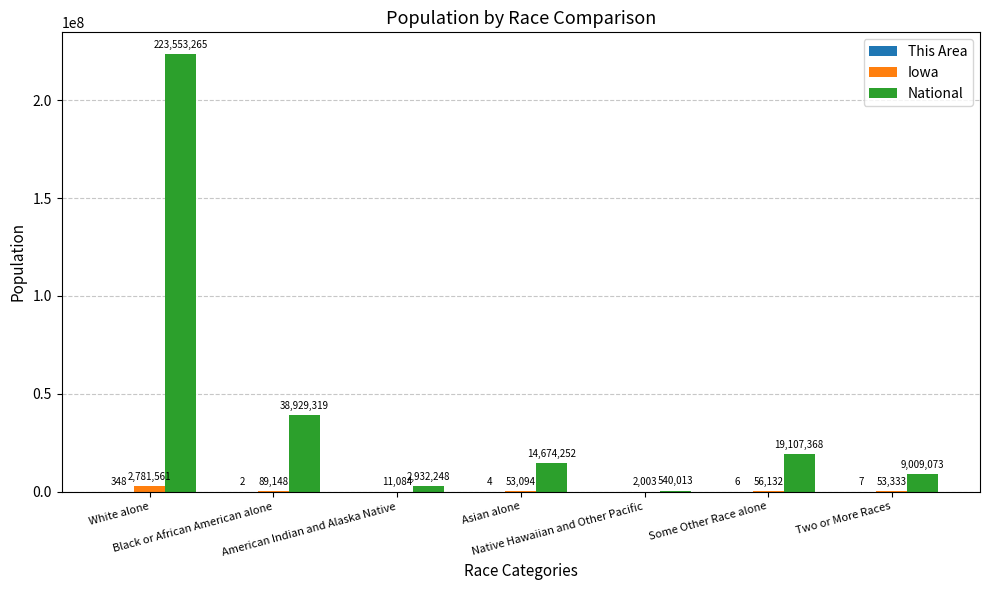

Are the bars grouped side by side (vs. stacked)?

Yes